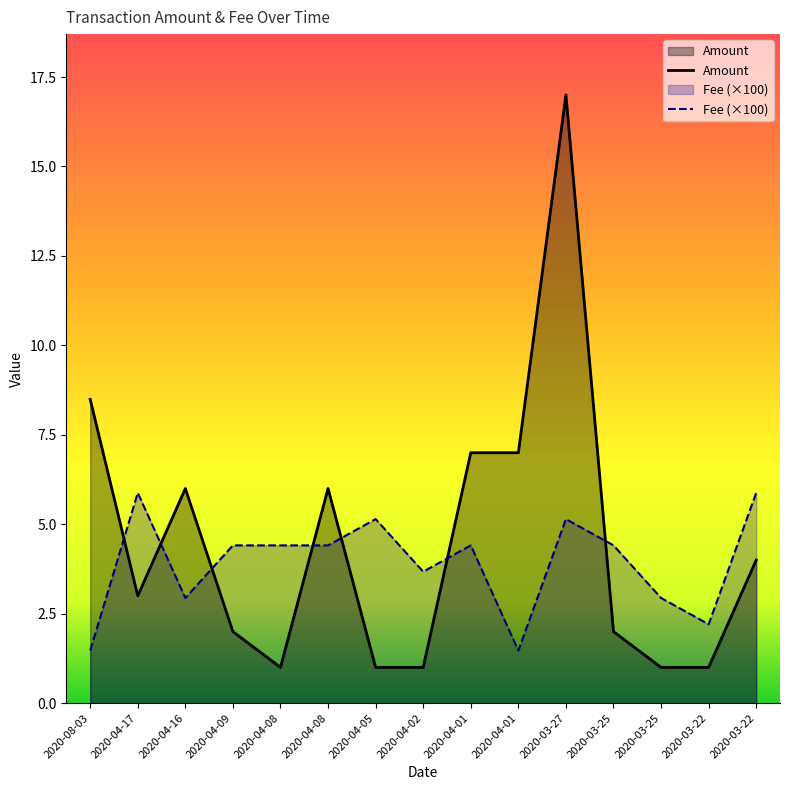

What is the total value across all series at 2020-03-25?

6.4